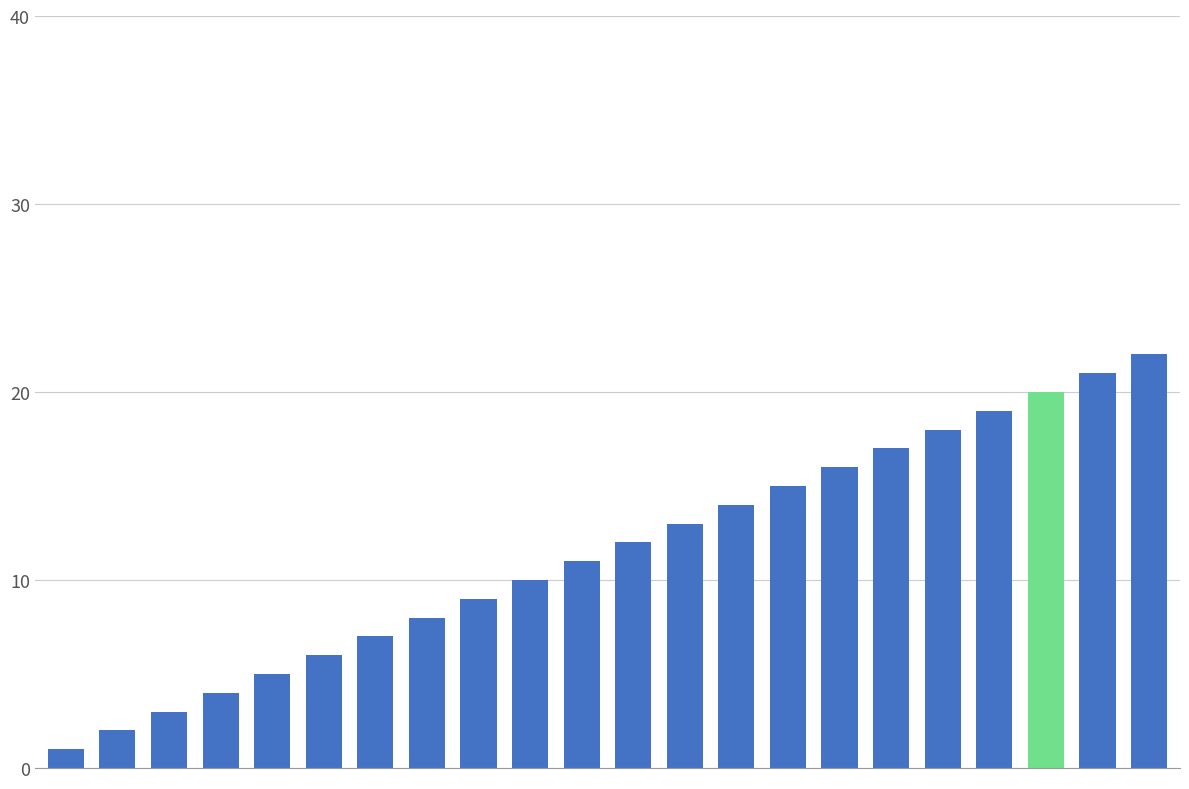

What is the maximum value shown in the chart?

22